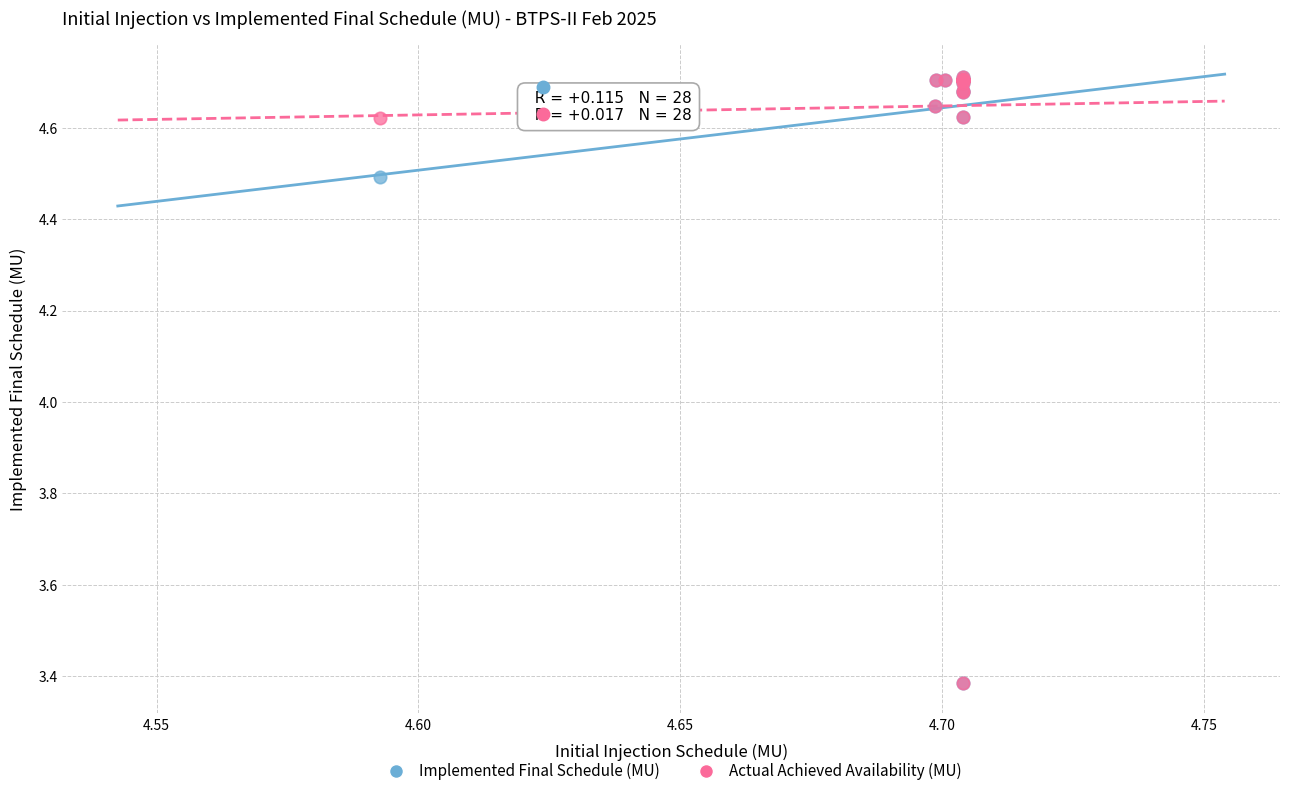

In the Implemented Final Schedule (MU) series, what Y value is closest to 4?

4.5